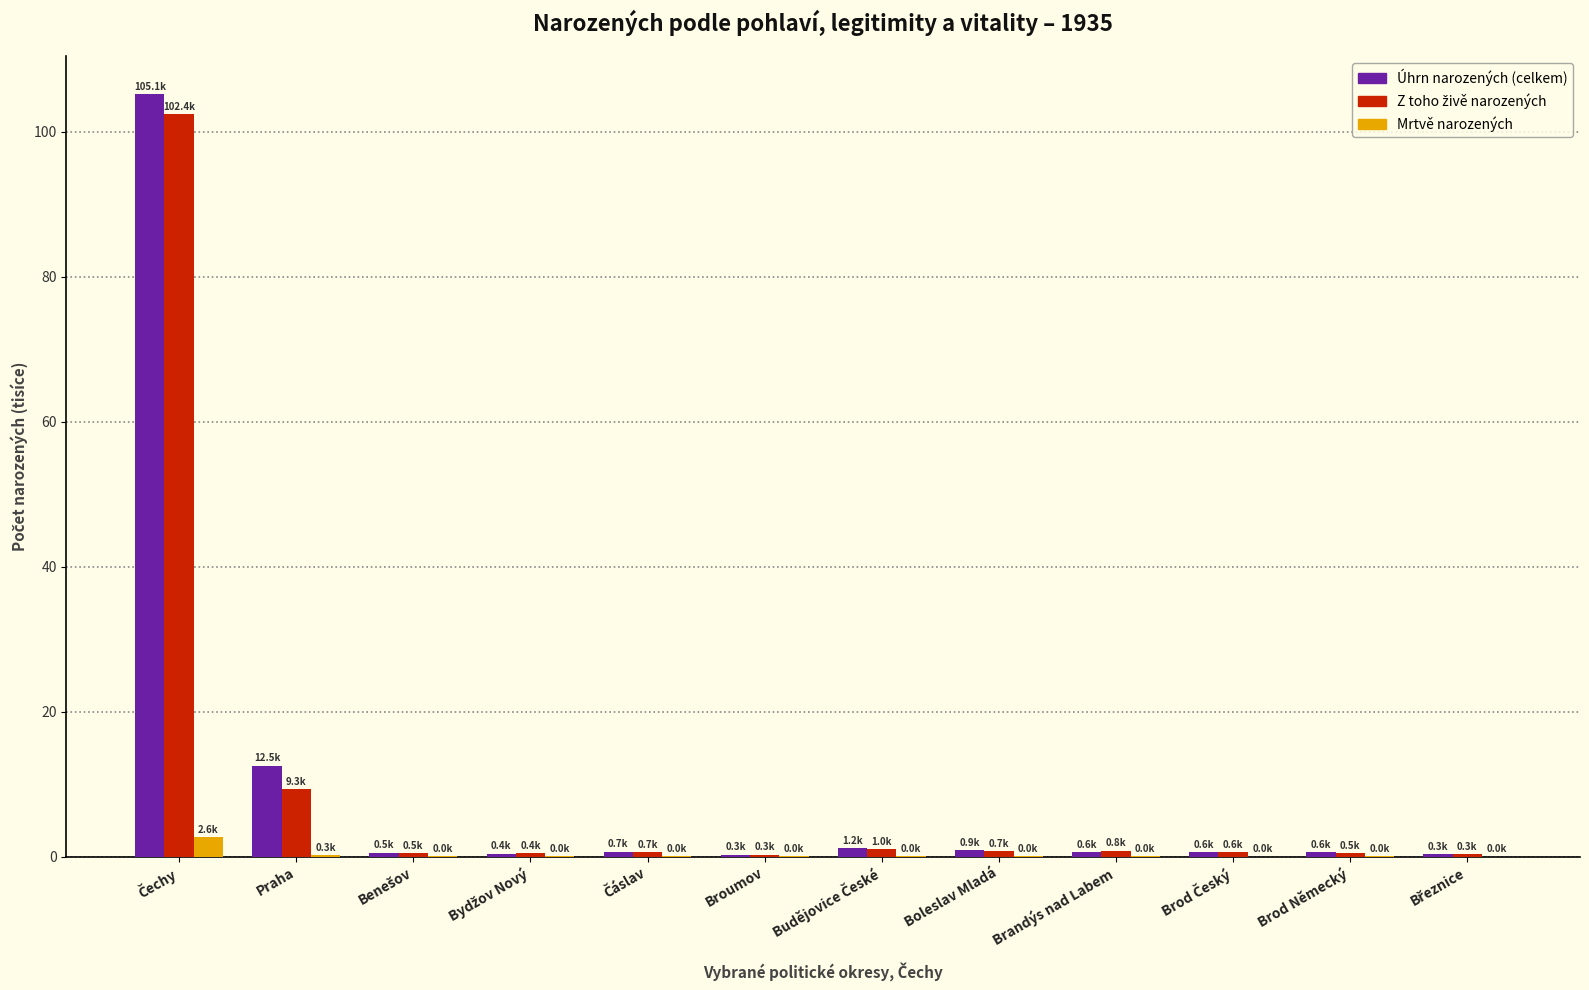

What is the highest value of the Mrtvě narozených series?

2.6